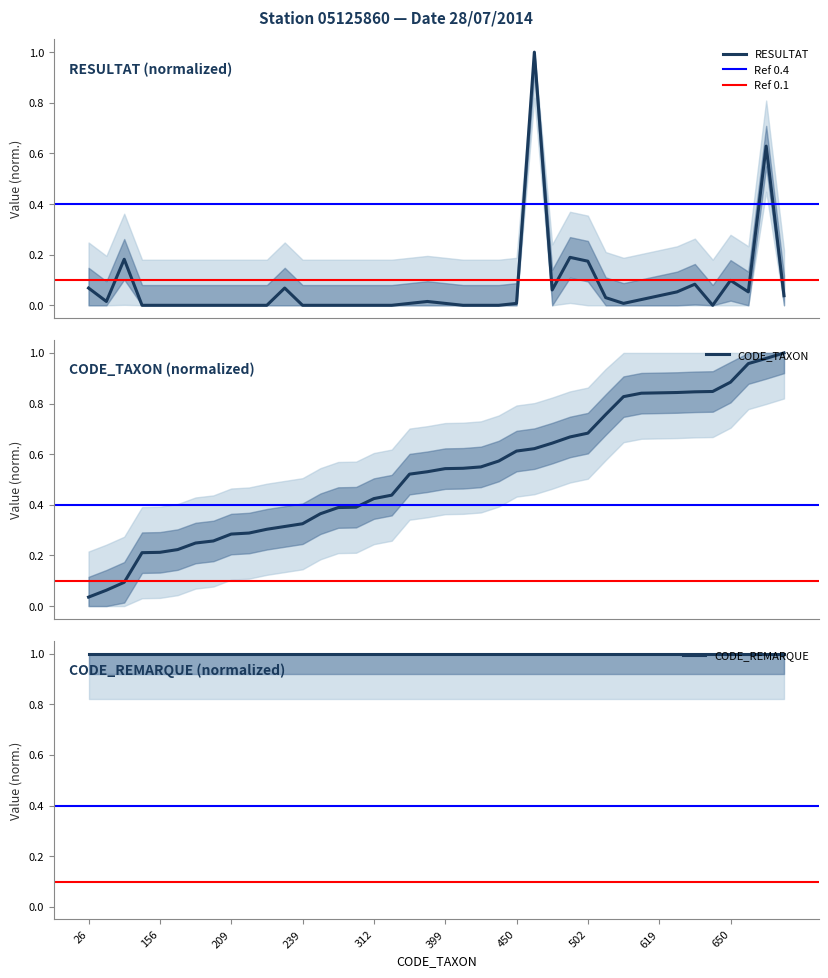

Between which two adjacent categories do Station 05125860 - Sum RESULTAT by TAXON (A) and Station 05125860 - CODE_TAXON first intersect?

26 and 46